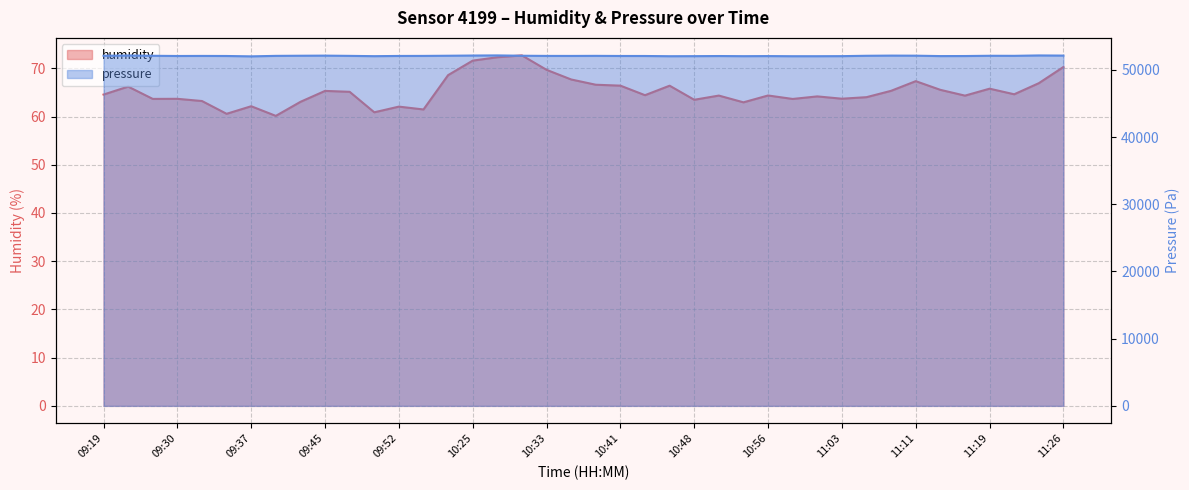

Is it true that humidity equals 14.2 at 10:58?

False